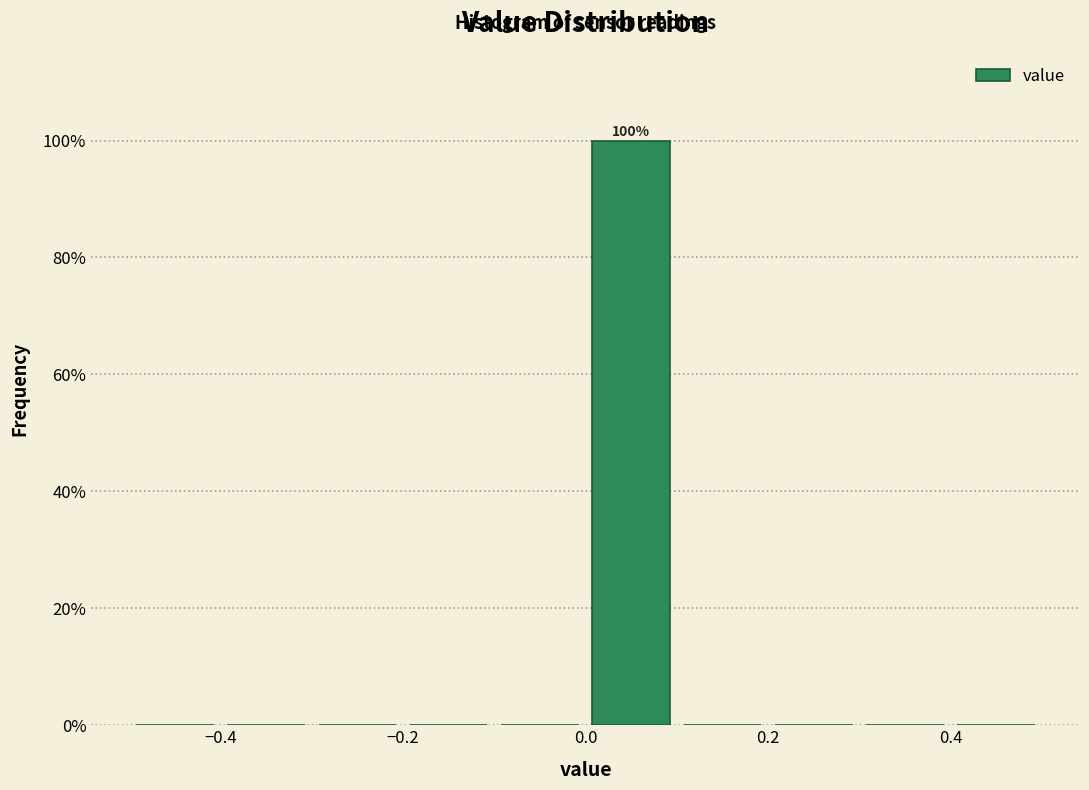

Over which range of the x-axis is the bar tallest?

0.0 to 0.1